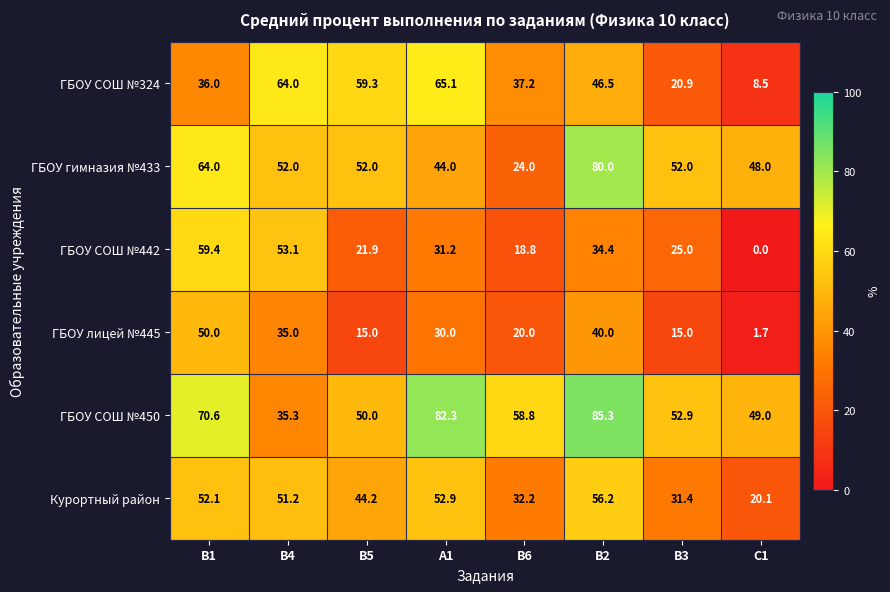

How many series are shown in this chart?

6